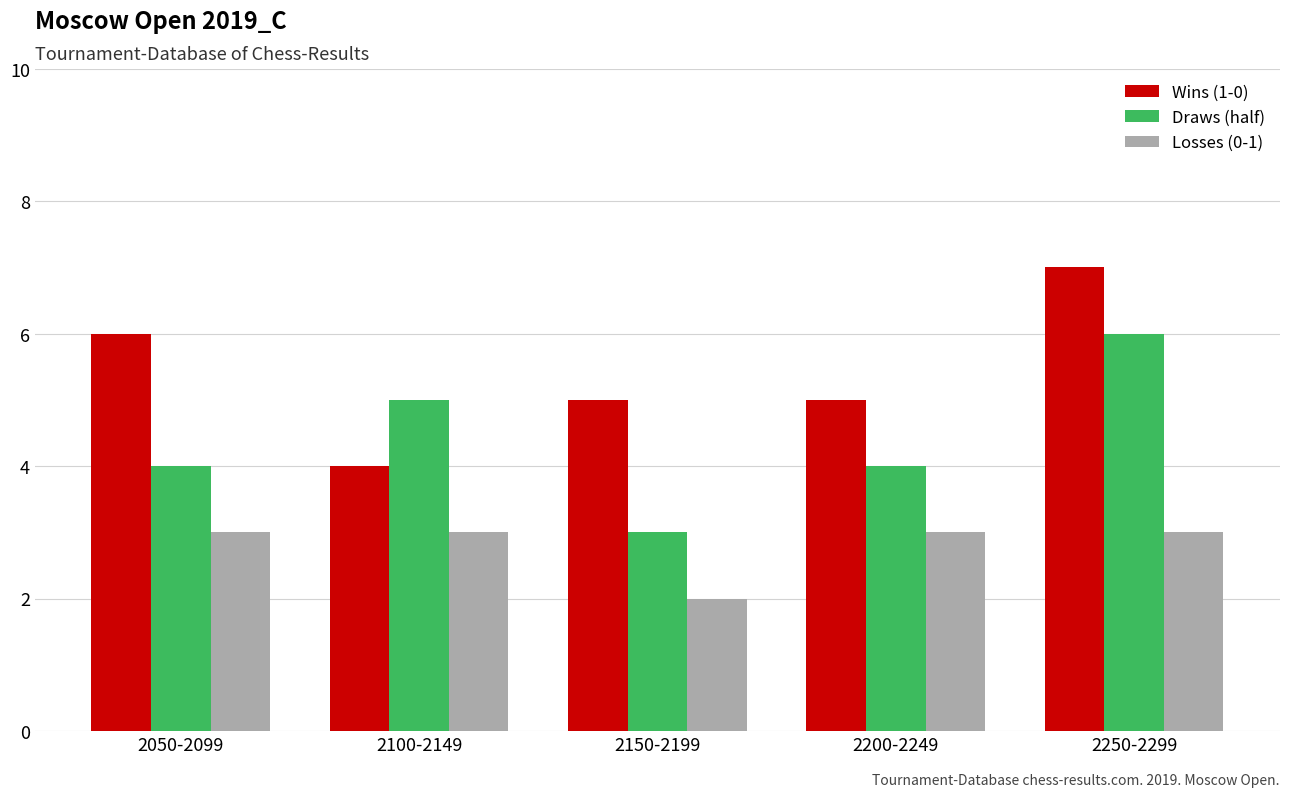

Reading right to left, list all the values displayed in this chart.

Wins (1-0): 7	5	5	4	6
Draws (half): 6	4	3	5	4
Losses (0-1): 3	3	2	3	3